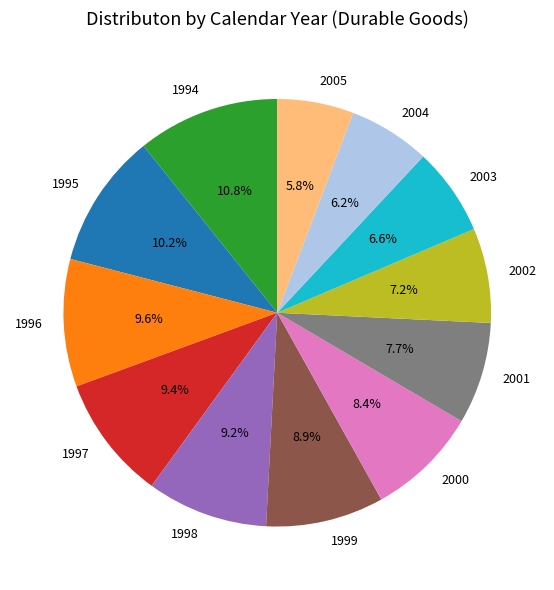

Does 1997 account for over 50% of the chart?

No